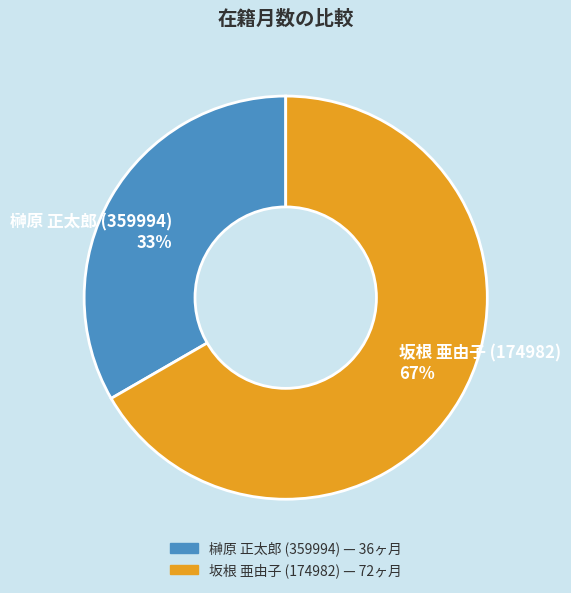

What is the ratio of the value at 榊原 正太郎 (359994) to the value at 坂根 亜由子 (174982)?

0.5